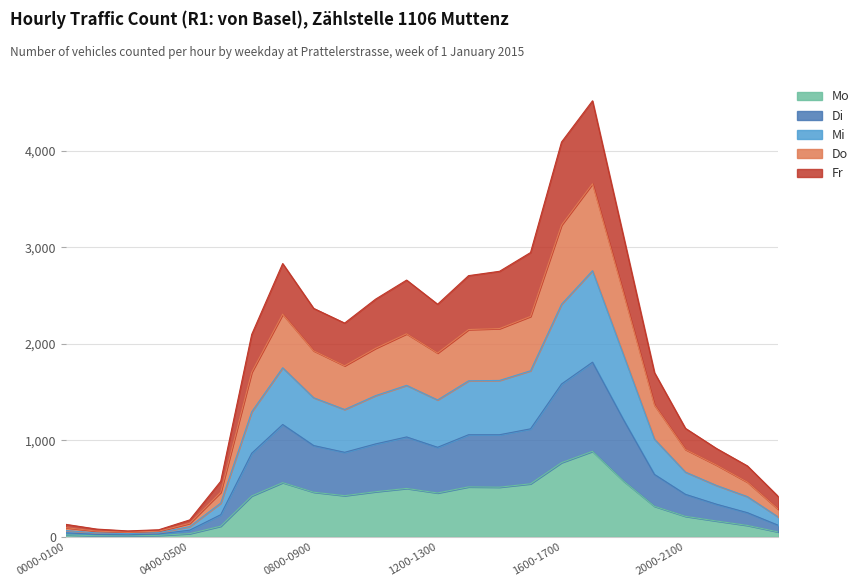

What is the greatest value displayed?

4515